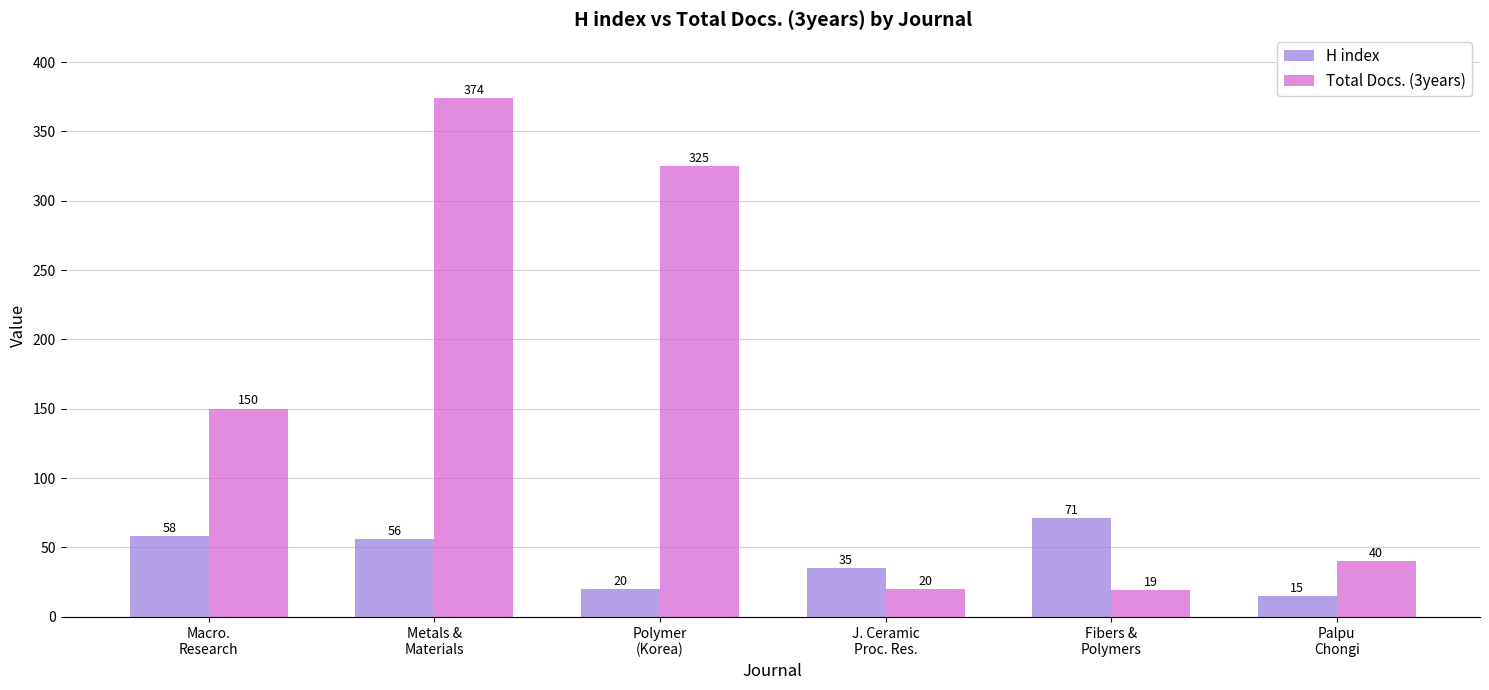

List the labels in order of Total Docs. (3years) value, largest first.

Metals &
Materials, Polymer
(Korea), Macro.
Research, Palpu
Chongi, J. Ceramic
Proc. Res., Fibers &
Polymers